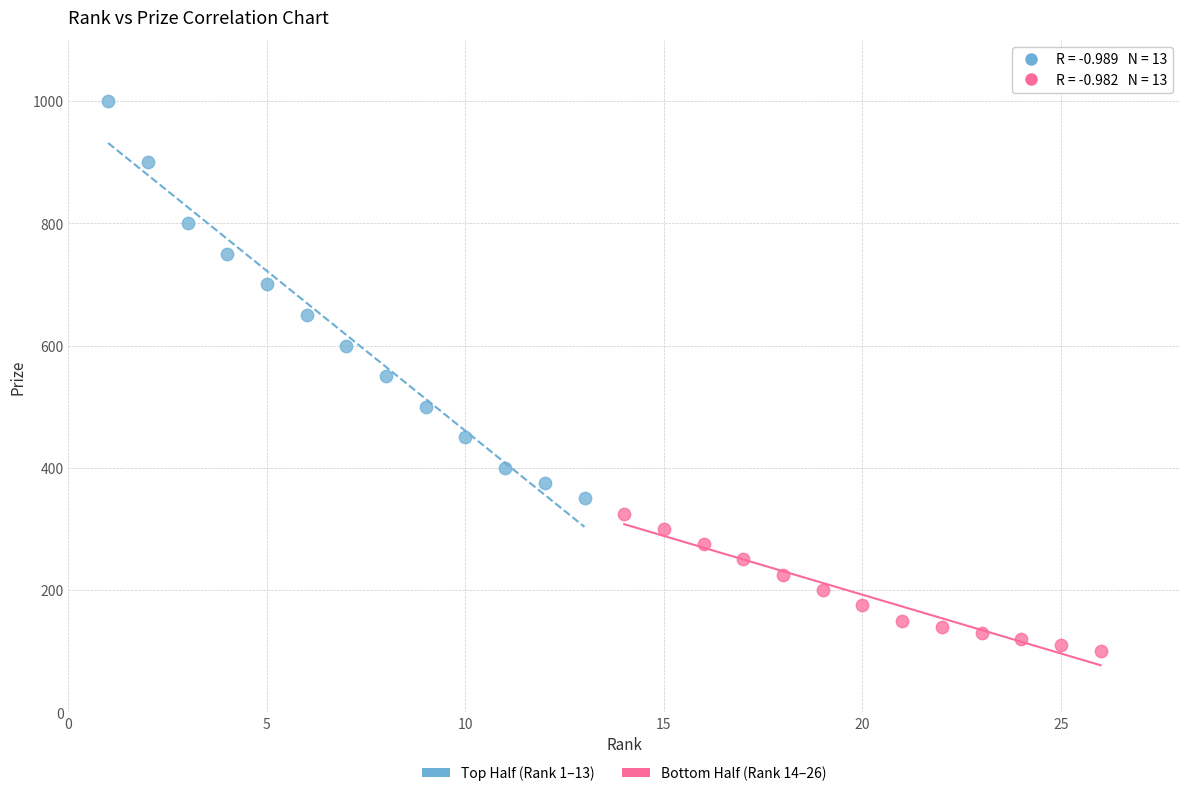

Which series reaches the minimum Y coordinate?

Bottom Half (Rank 14–26)